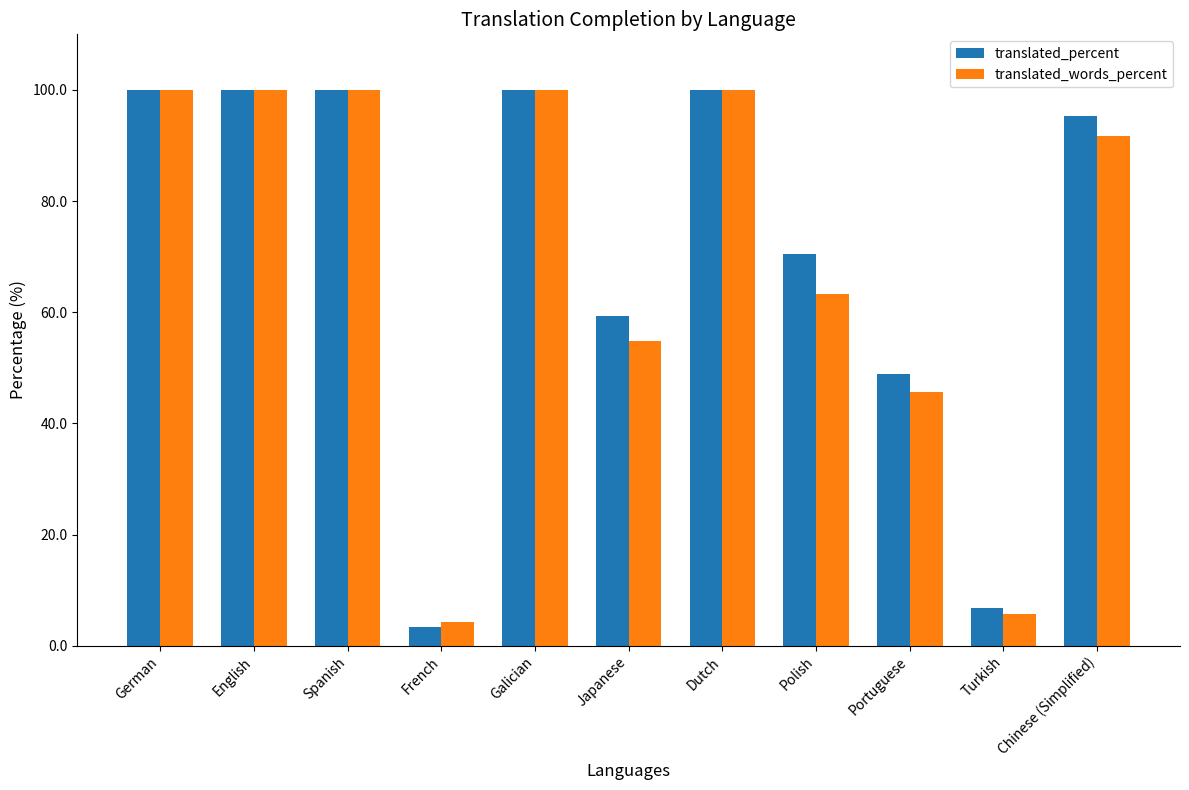

Between Galician and Polish, which series saw the biggest shift?

translated_words_percent